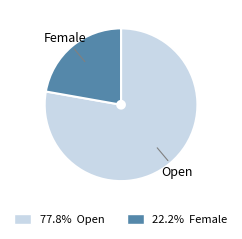

Is there a majority slice in this chart?

Yes